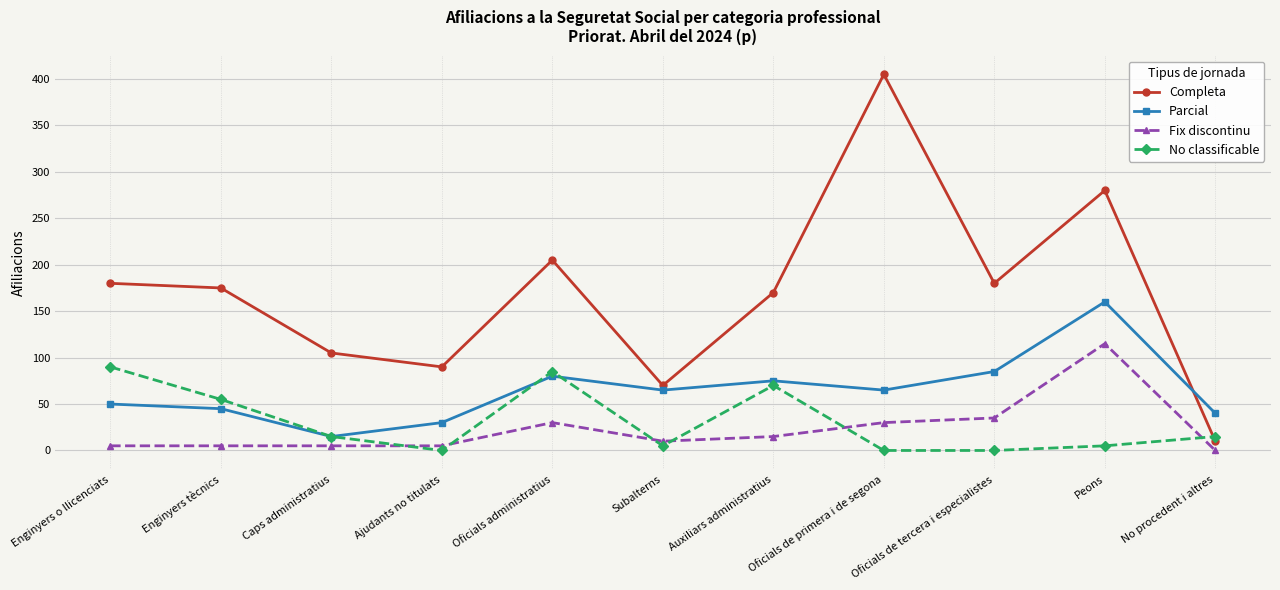

True or false: Parcial and No classificable cross at least once.

True